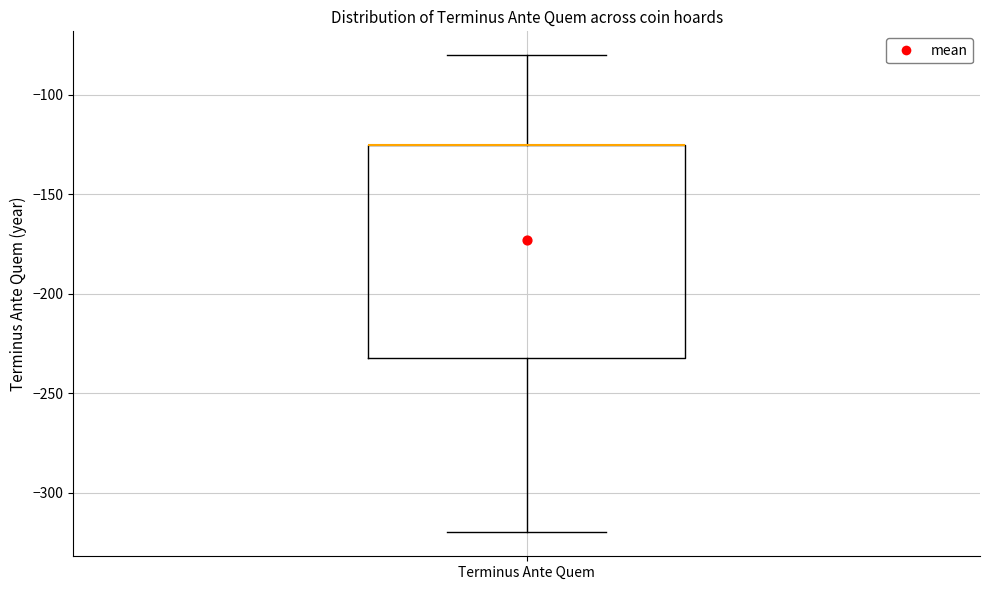

Read this box plot against the y-axis: the position of the median line, the range covered by the box, and the ends of both whiskers. The values are not printed on the chart, so give them approximately, as read against the axis.

median -125 (drawn on the box's upper edge), box -230 to -125, whiskers -320 to -80